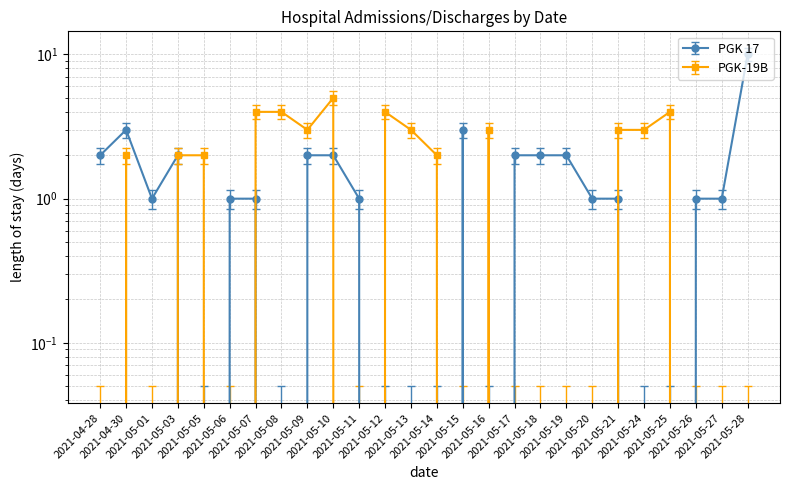

At which label does PGK-19B first exceed 2?

2021-05-07